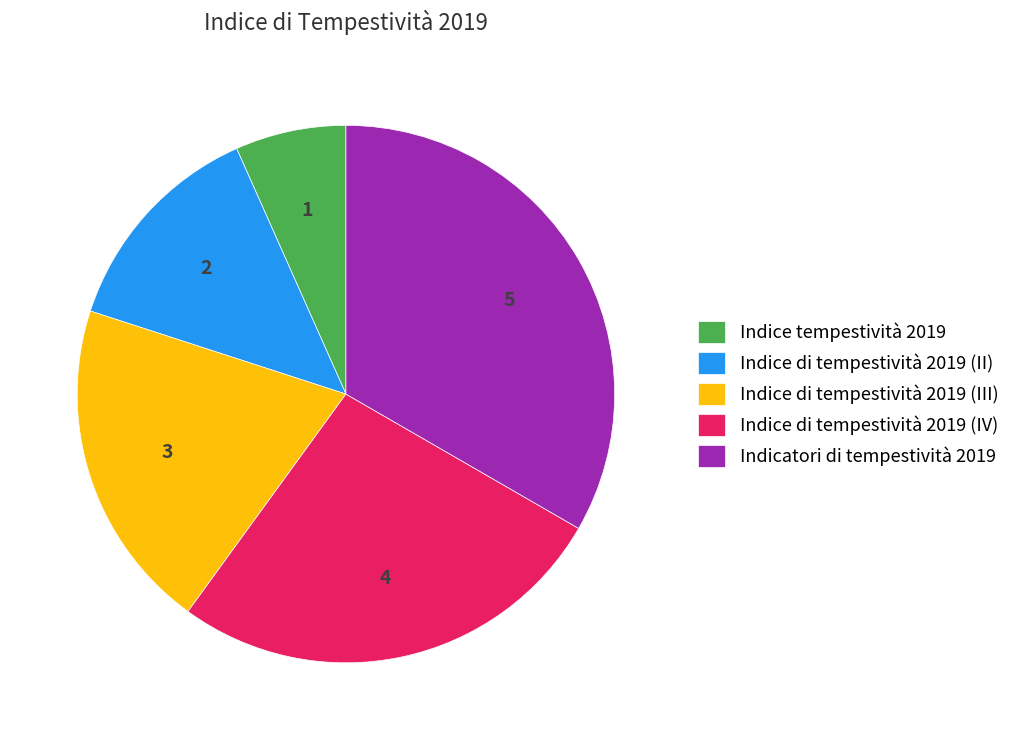

Approximately how many times larger is the value at Indice di tempestività 2019 (IV) compared to Indice di tempestività 2019 (II)?

2.0